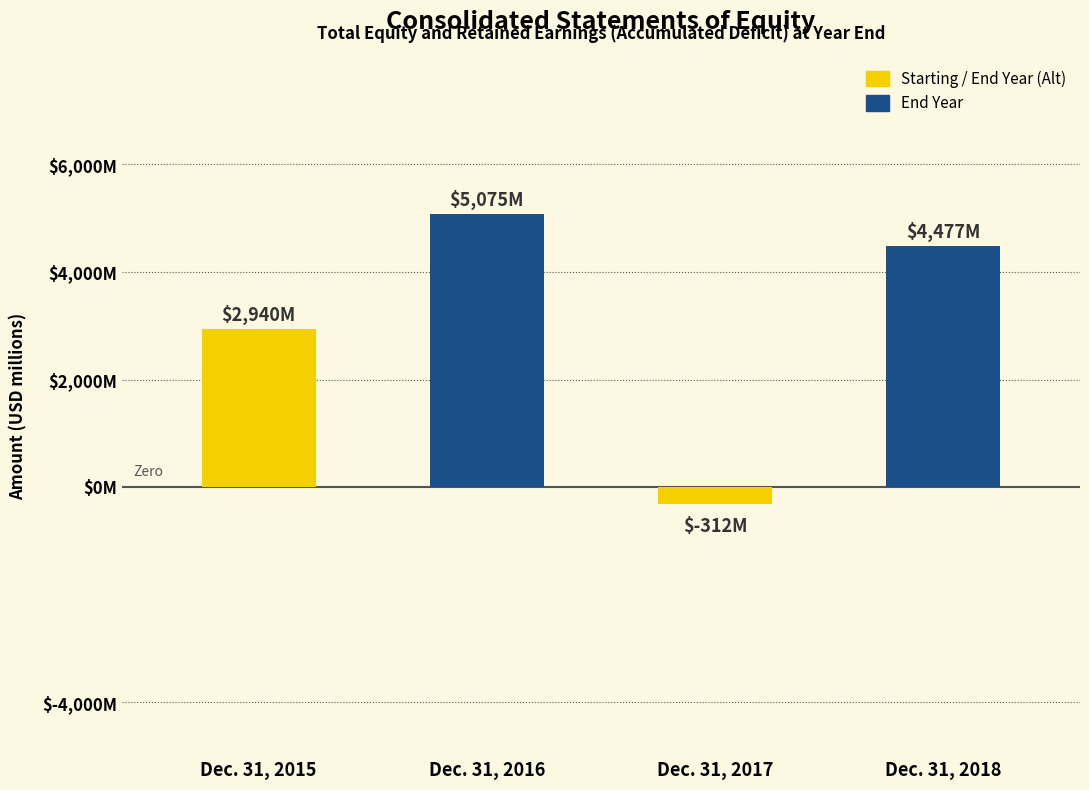

What is the minimum value shown in the chart?

-312